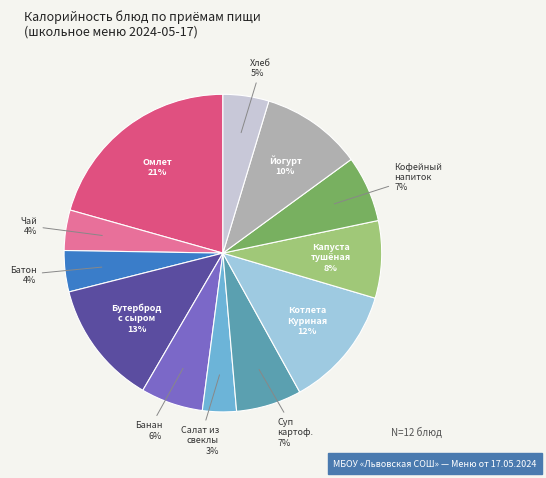

To the nearest percent, what is the average slice percentage?

8%